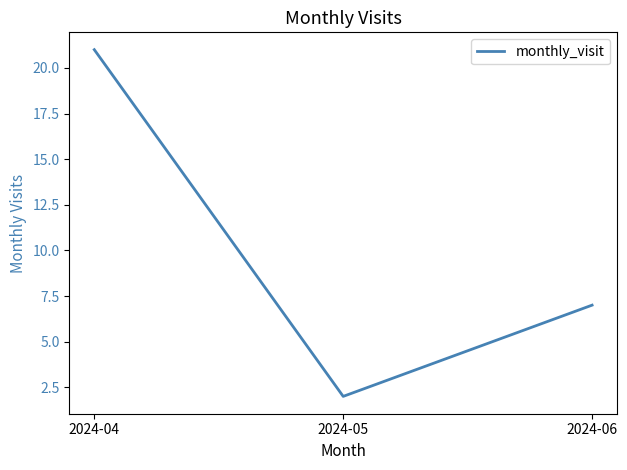

What is the ratio of the value at 2024-06 to the value at 2024-04?

0.3